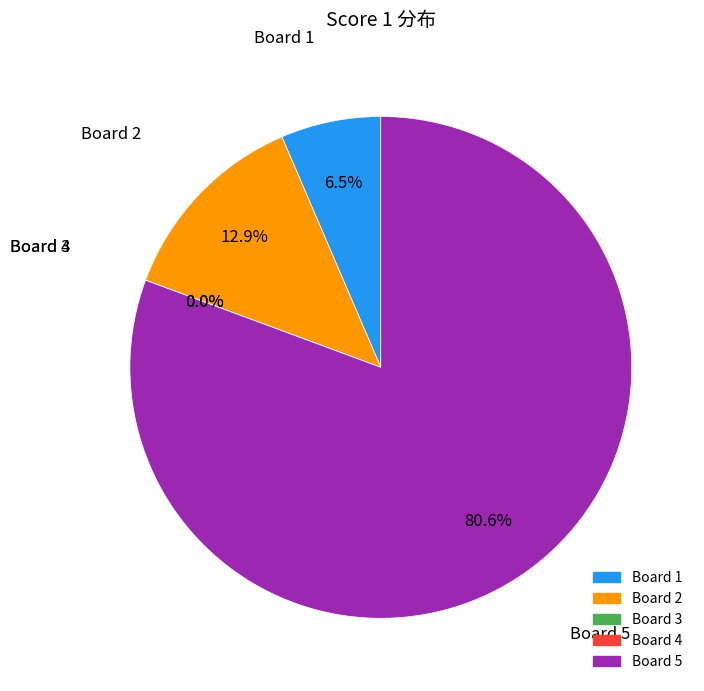

To the nearest percent, what percentage of the pie is Board 1?

6%